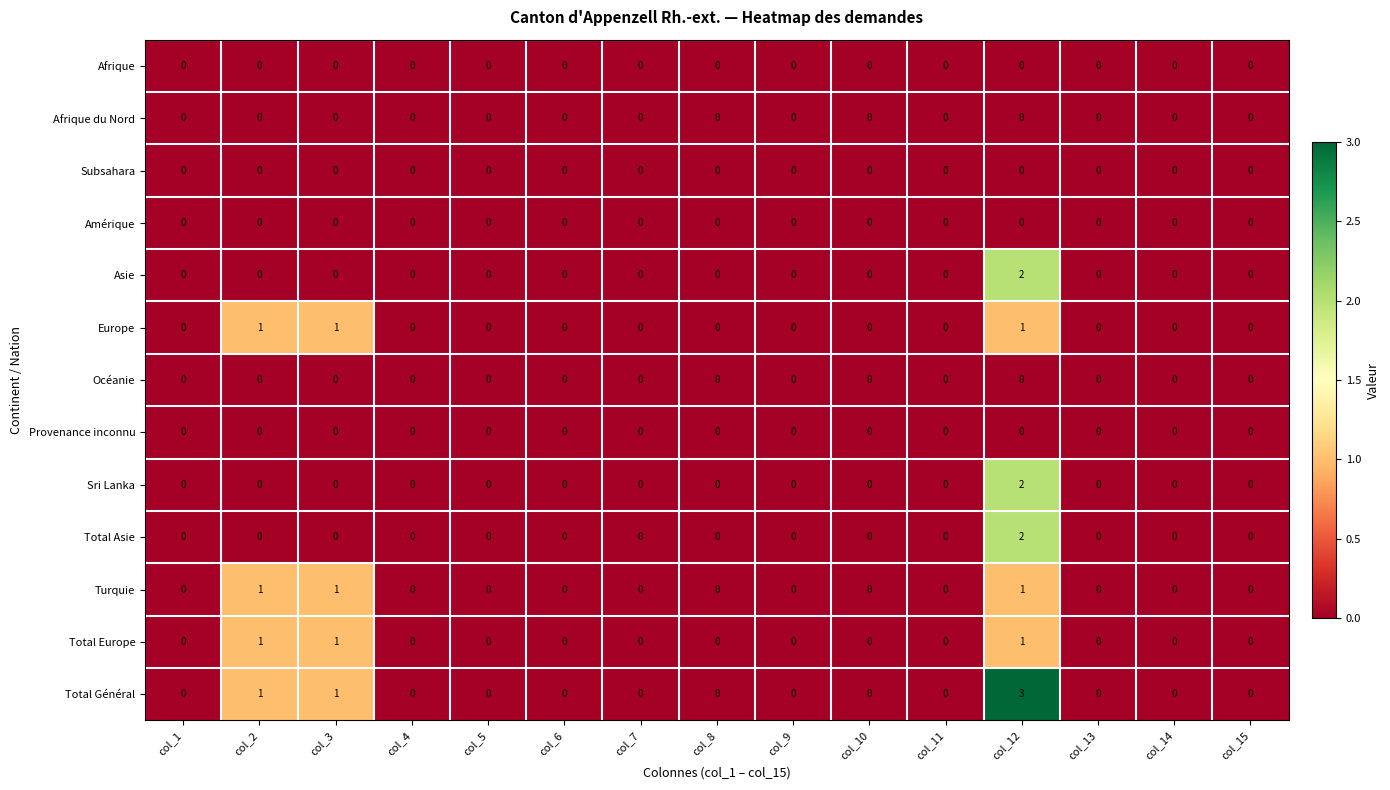

The Sri Lanka series shows -1 at col_6. True or false?

False